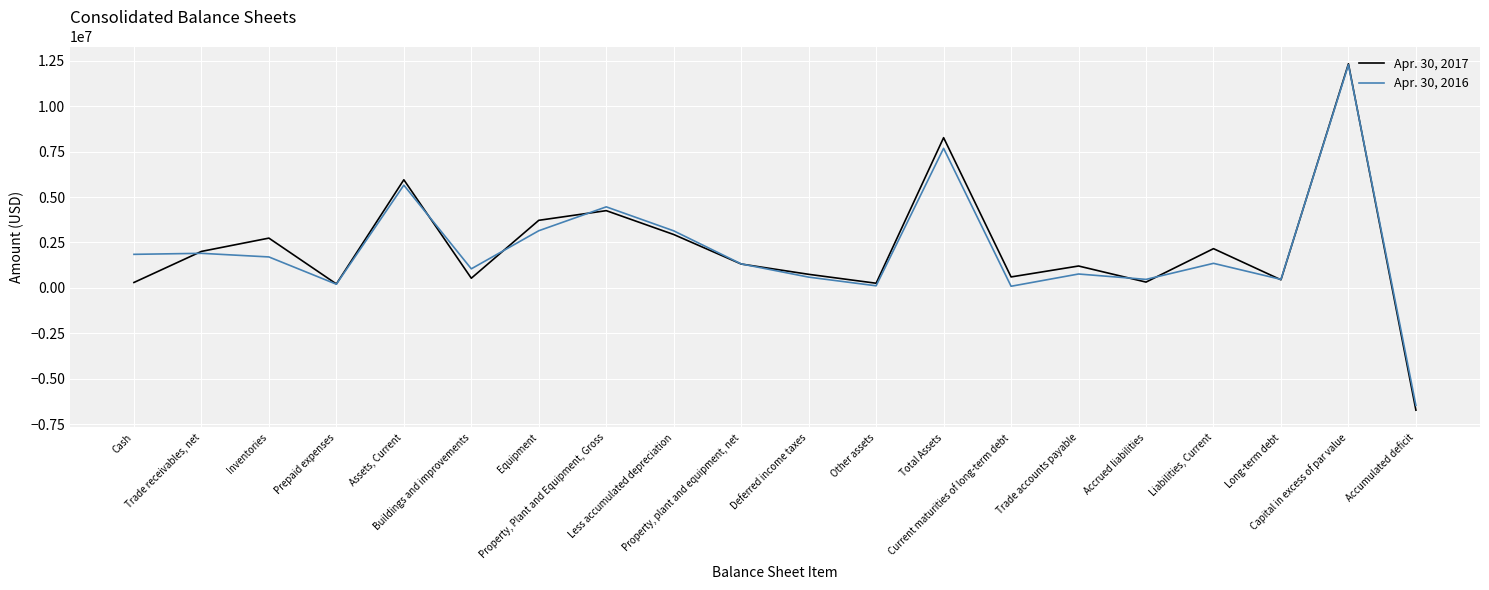

What is the spread (max minus min) of values at Trade accounts payable?

440000